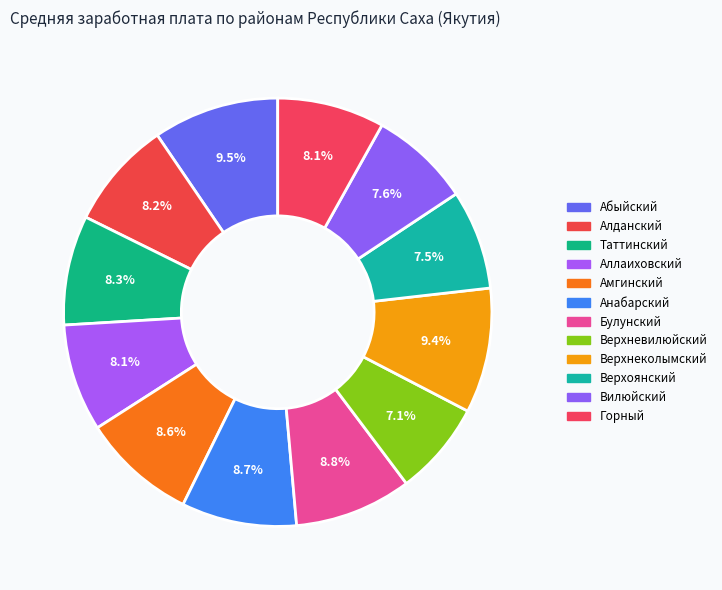

The Анабарский slice represents 20% of the pie. True or false?

False